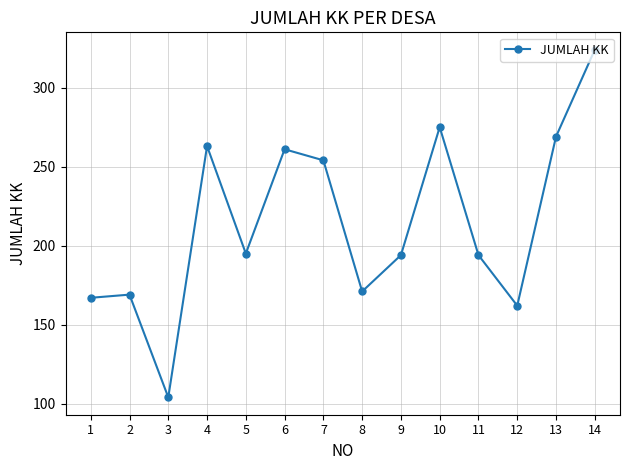

What is the difference between the values at 5 and 4?

68